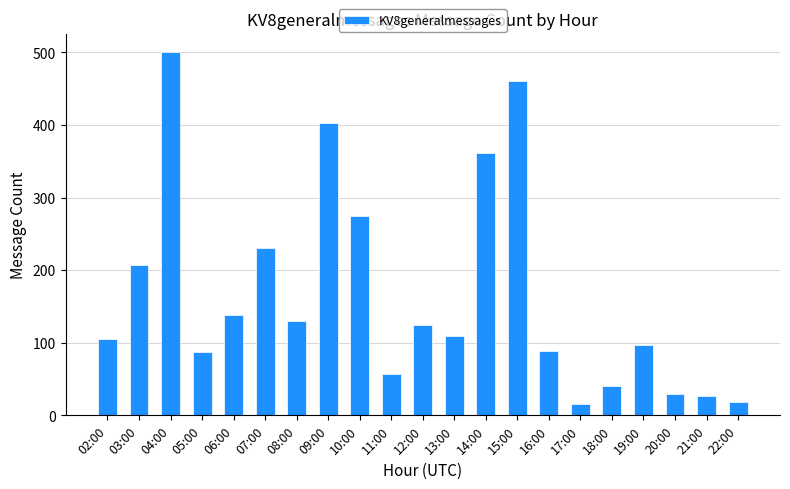

What position from the right is 07:00?

16